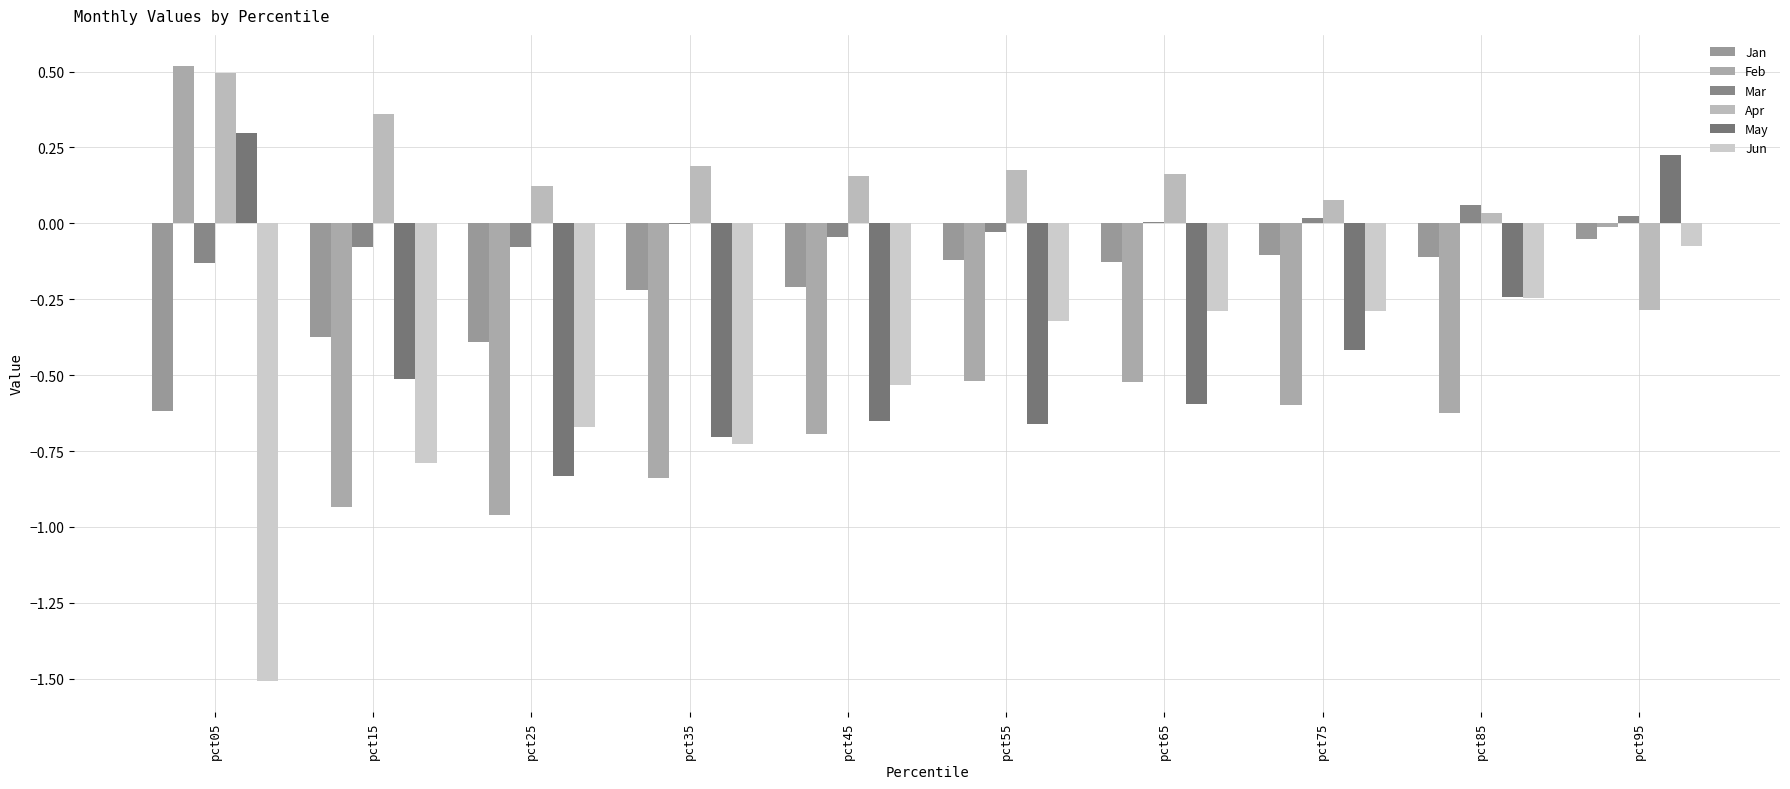

What is the total value across all series at pct95?

-0.2